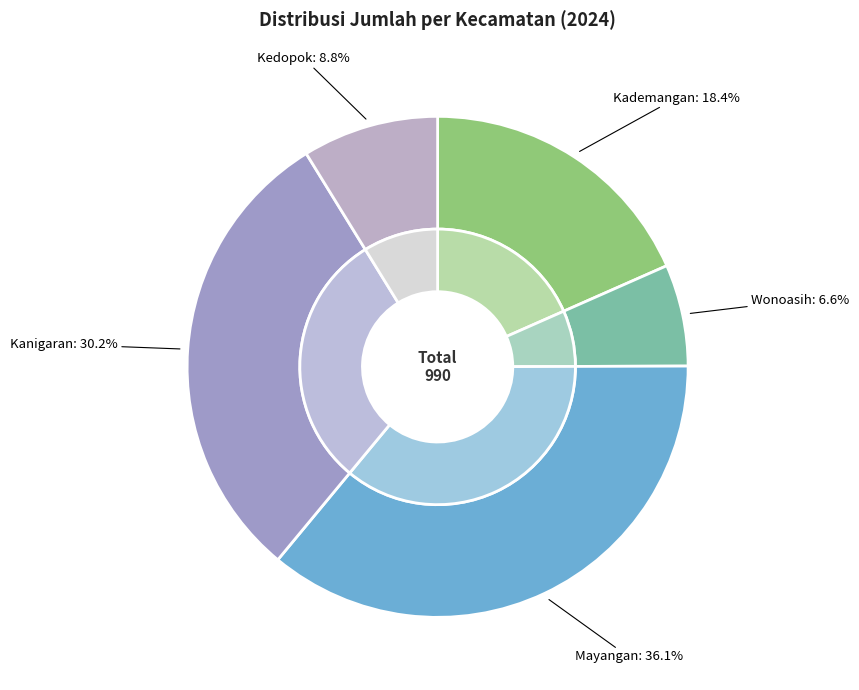

True or false: Mayangan accounts for 24% of the total.

False